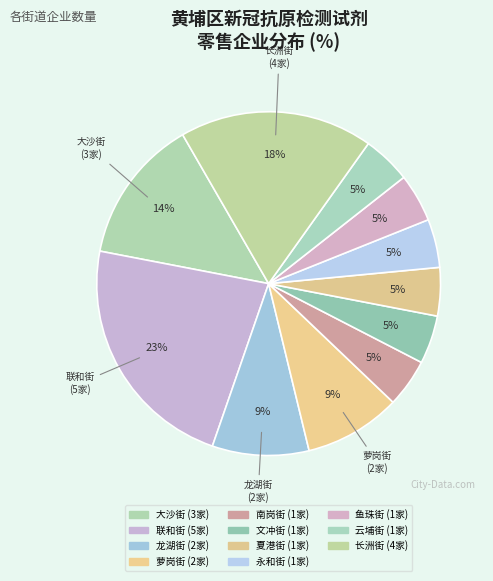

How many slices are in this pie chart?

11